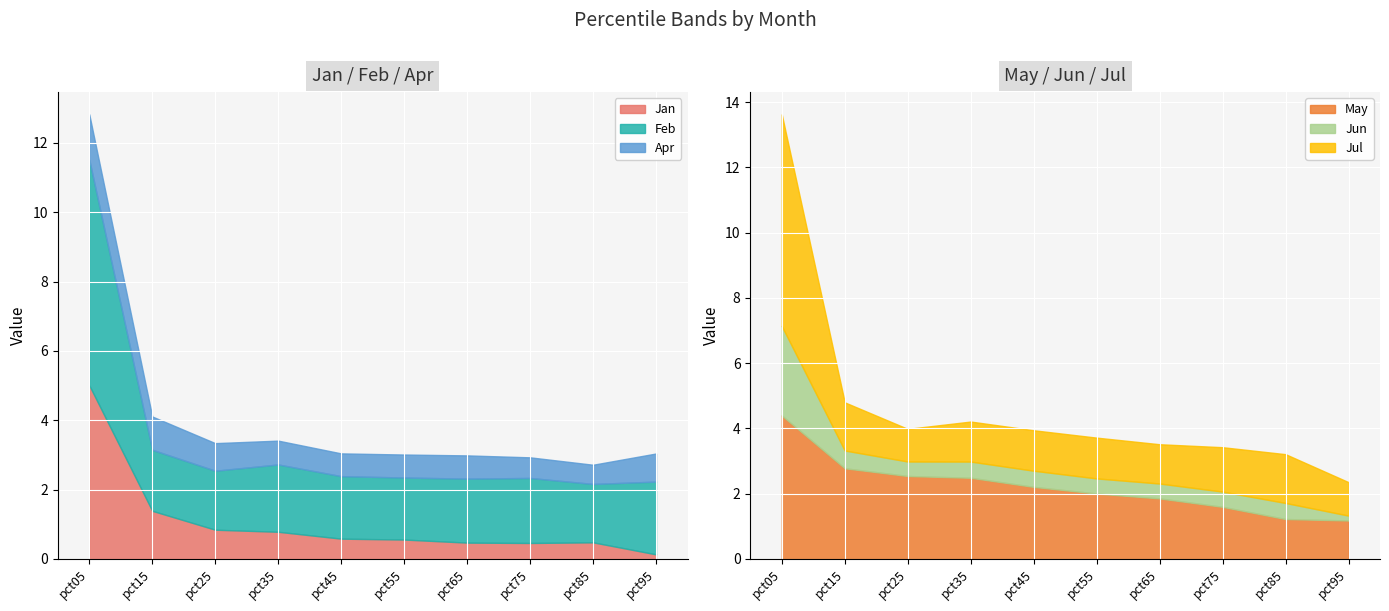

What is the maximum value for Feb?

6.5